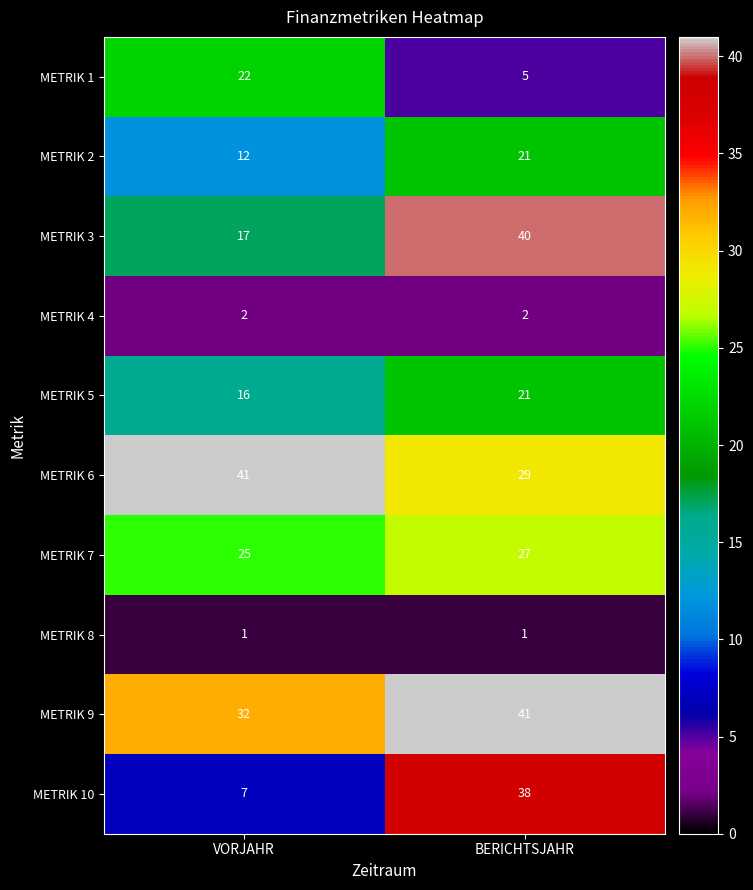

Which series changed the most between VORJAHR and BERICHTSJAHR?

METRIK 10